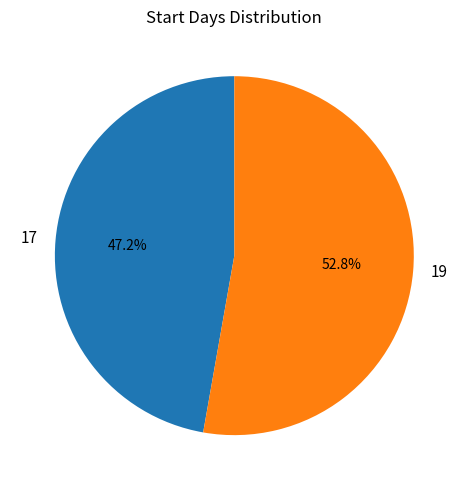

Is it true that 19 is 53% of the pie?

True